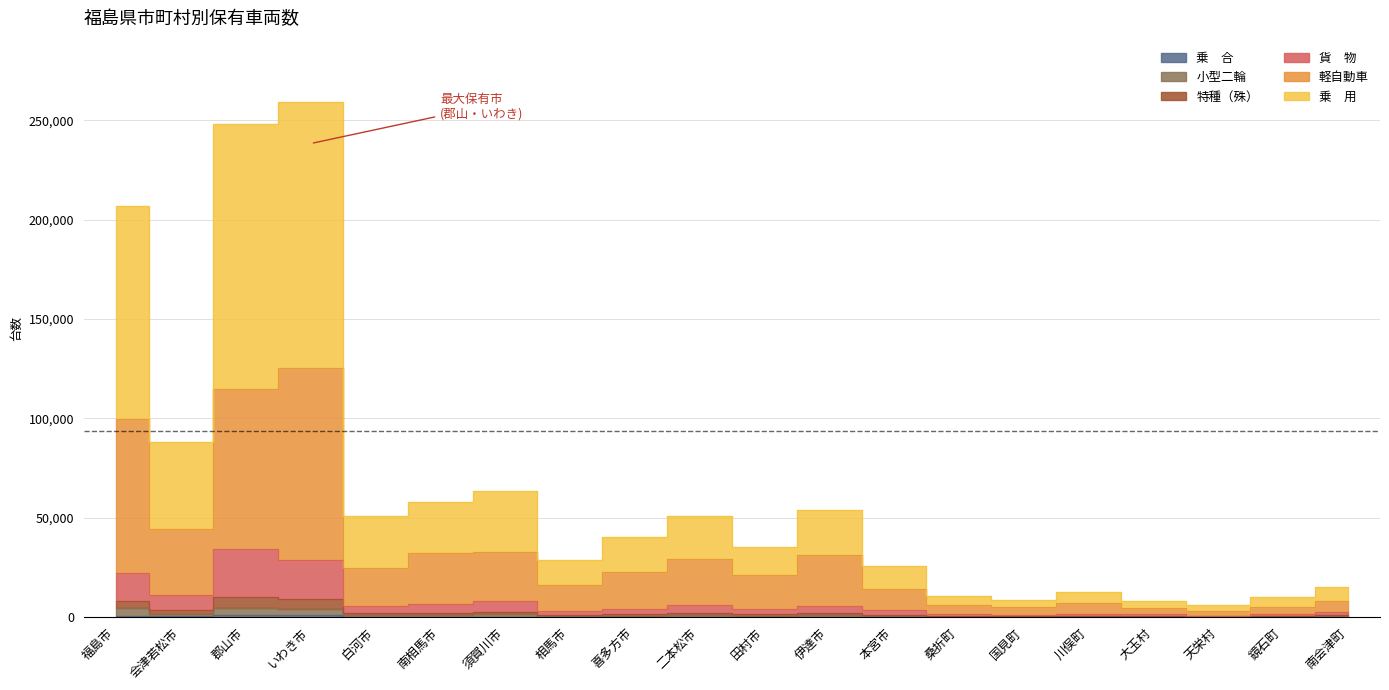

What is the value of the 貨　物 point at the 10th from the left?

5919